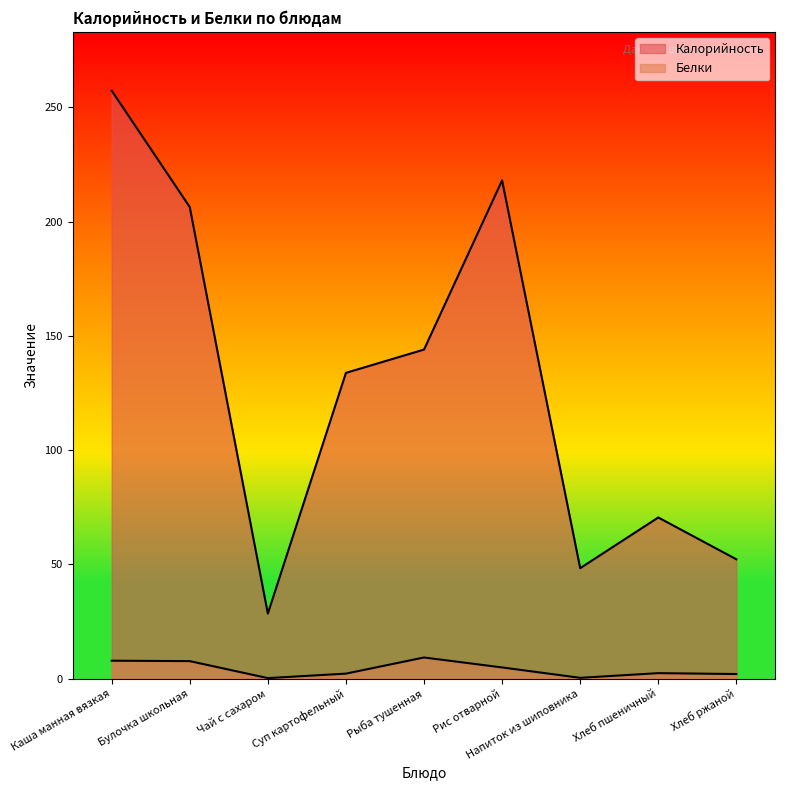

What is the label of the 3rd point from the right?

Напиток из шиповника